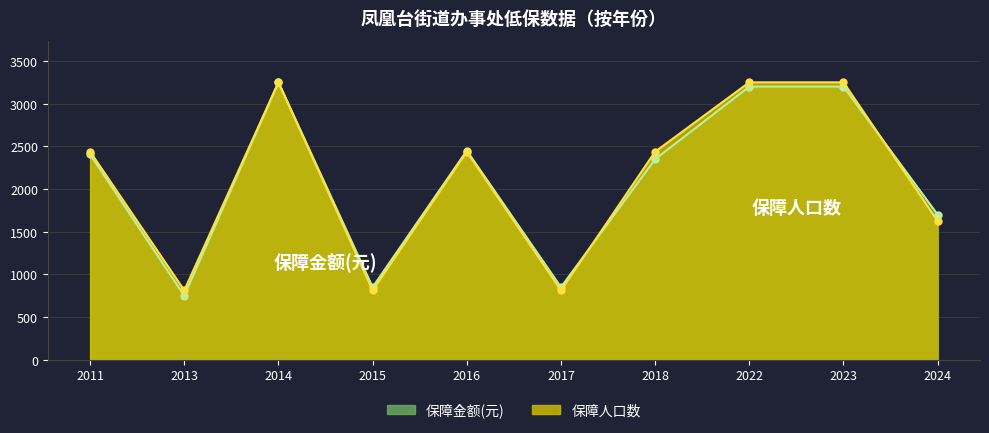

The 保障人口数 series shows 2437.5 at 2011. True or false?

True